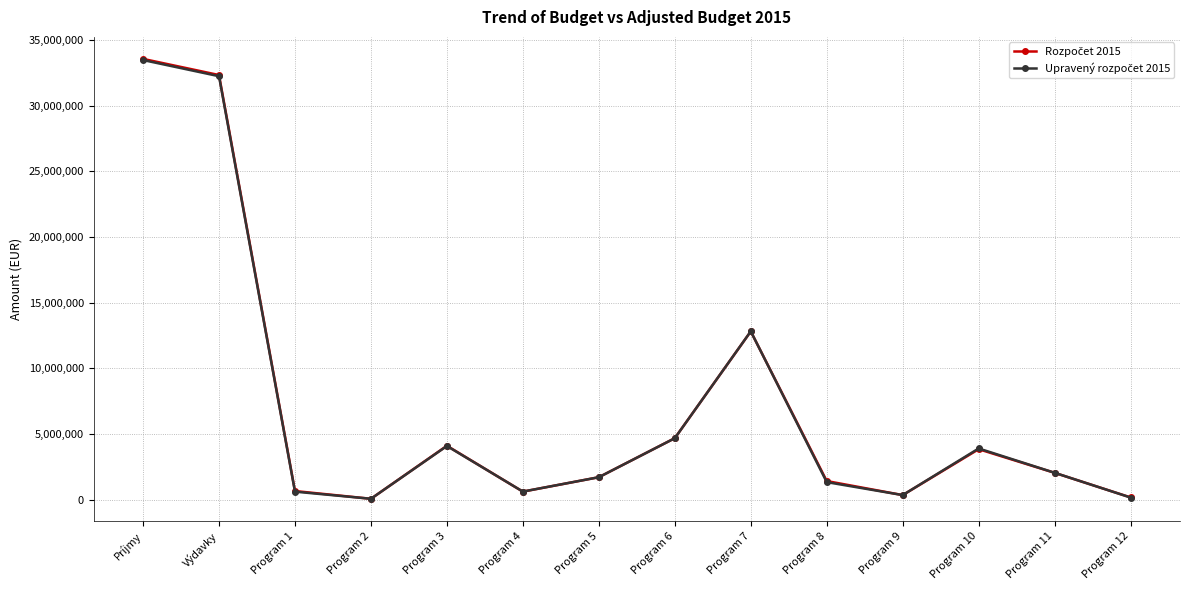

What is the label of the 8th point from the right?

Program 5